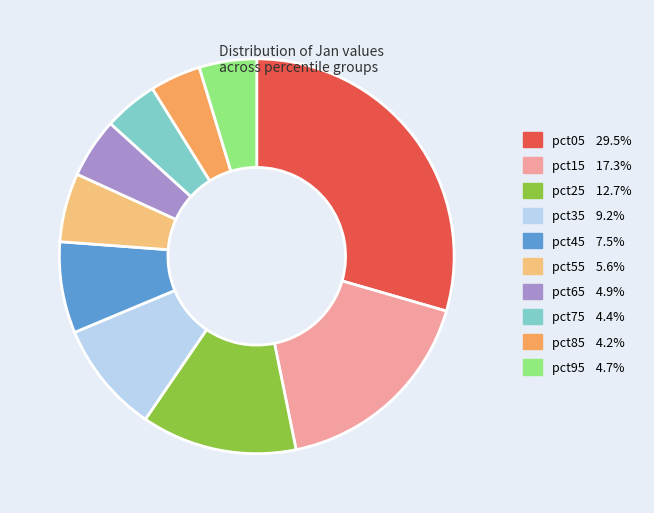

Which category has the biggest portion of the pie?

pct05